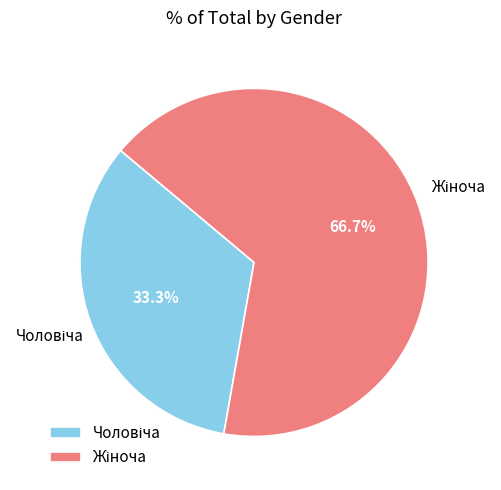

Does any single category account for the majority?

Yes